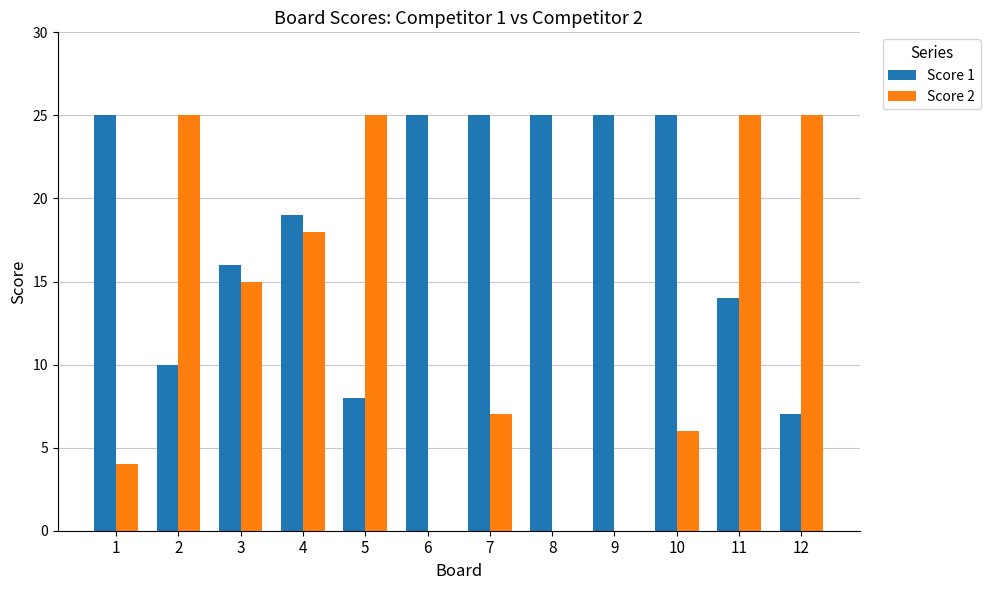

How many data points does each series have?

12